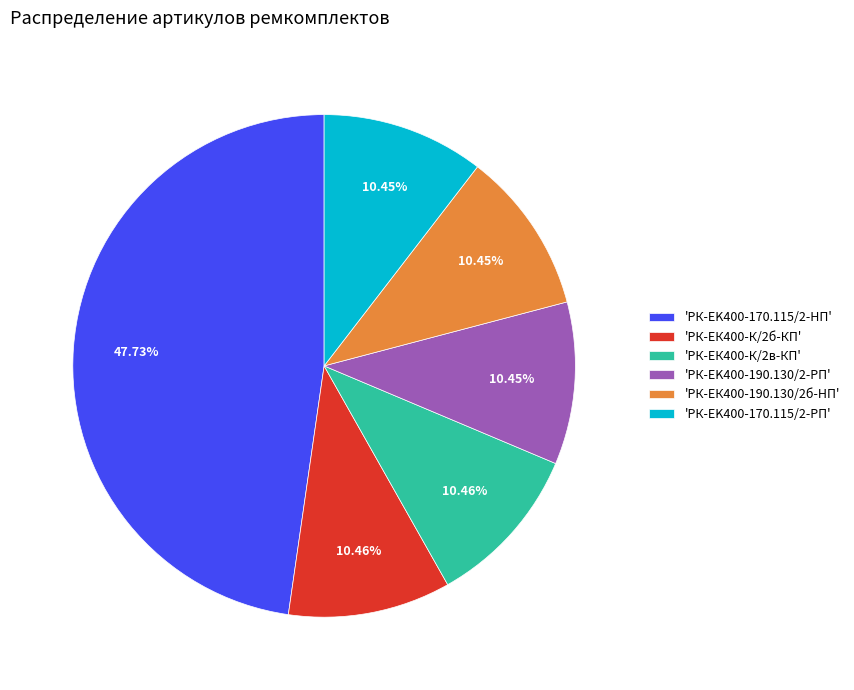

Between 'РК-EK400-170.115/2-HП' and 'РК-ЕК400-К/2б-КП', which is larger?

'РК-EK400-170.115/2-HП'